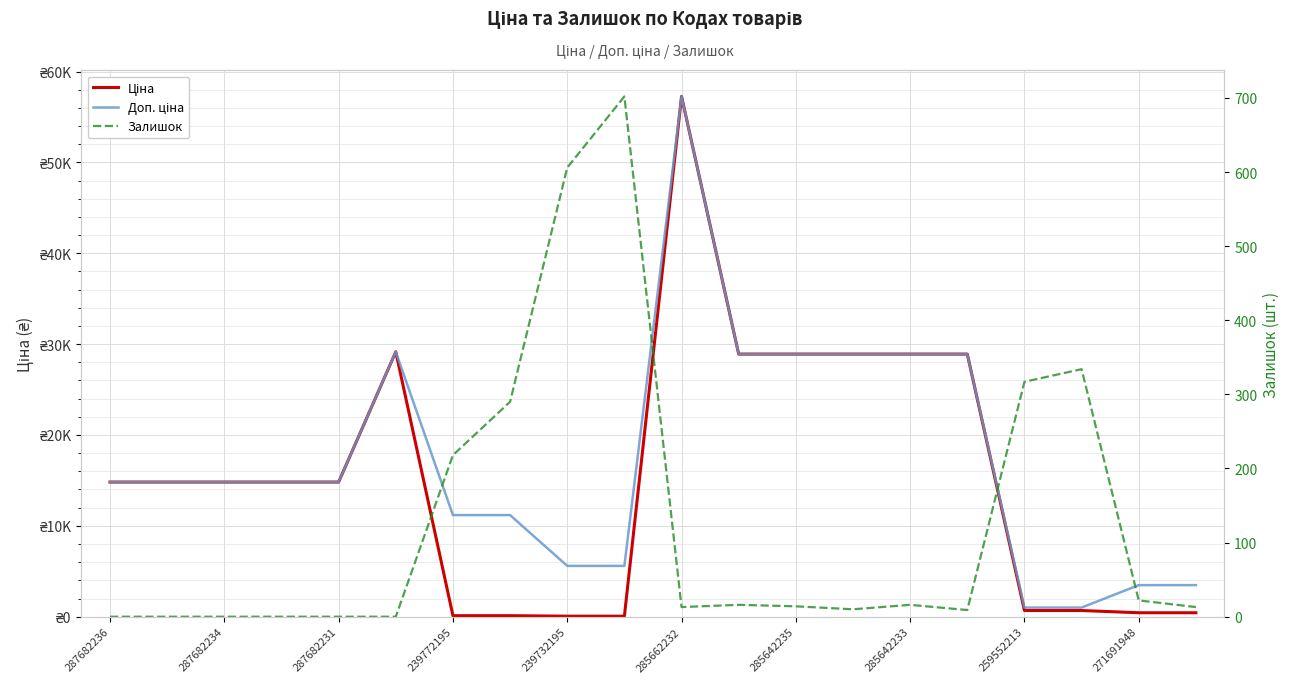

Reading left to right, what are all the values shown in this chart?

Ціна: 14817.6	14817.6	14817.6	14817.6	14817.6	29152.3	111.8	111.8	55.9	55.9	57258.0	28901.7	28901.7	28901.7	28901.7	28901.7	679.8	679.8	434.3	434.3
Доп. ціна: 14817.6	14817.6	14817.6	14817.6	14817.6	29152.3	11182.0	11182.0	5591.0	5591.0	57258.0	28901.7	28901.7	28901.7	28901.7	28901.7	1004.1	1004.1	3474.1	3474.1
Залишок: 0.0	0.0	0.0	0.0	0.0	0.0	218.0	290.0	606.0	702.0	13.0	16.0	14.0	10.0	16.0	9.0	317.0	334.0	22.0	13.0